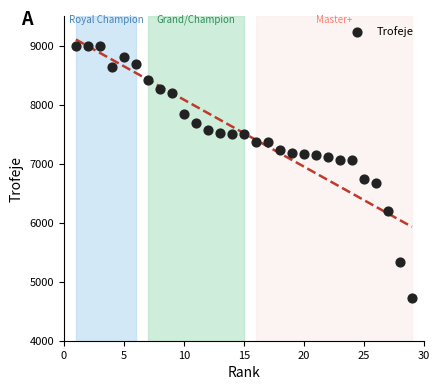

What Y value in the scatter plot is closest to 6864?

6737